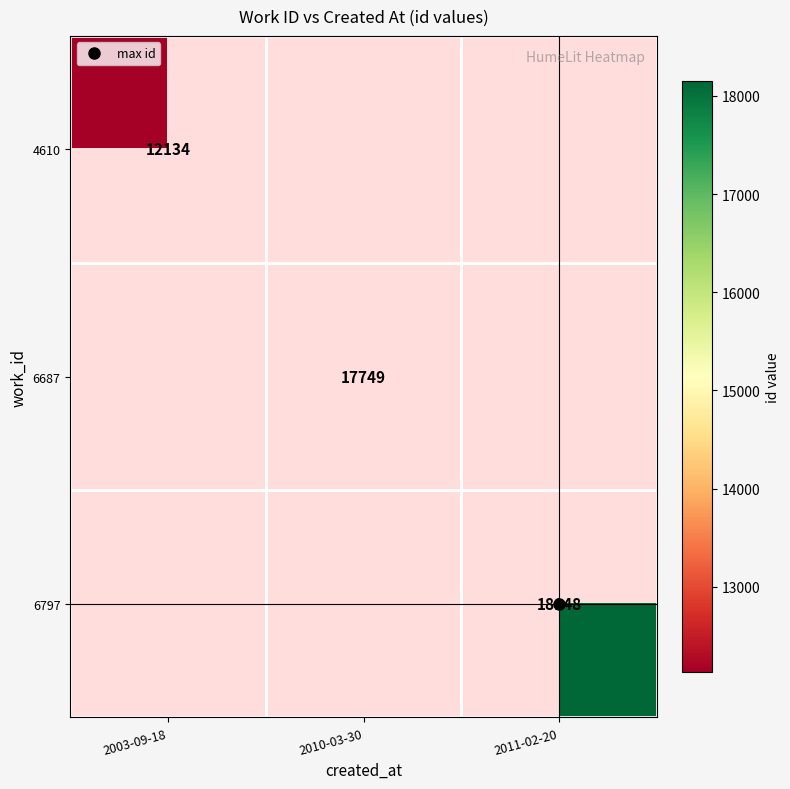

How many categories are shown in the chart?

3